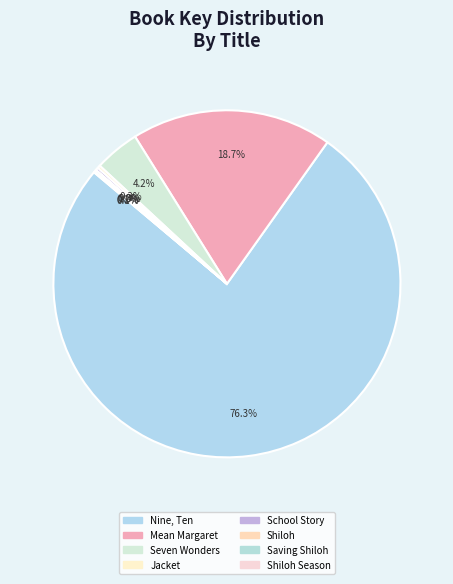

Count the number of slices in the pie.

8